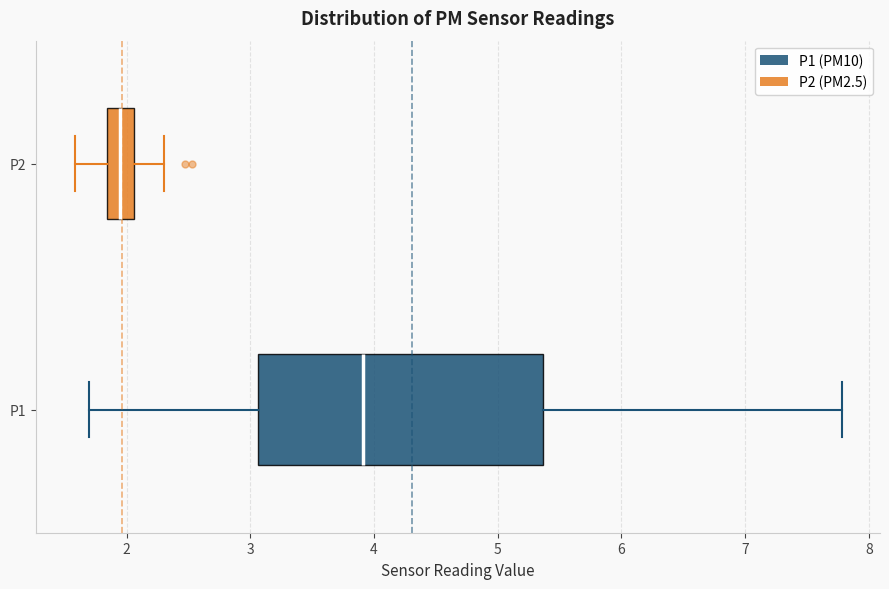

Reading bottom to top, read every box against the x-axis: the position of its median line, the range the box covers, and the ends of its whiskers. The values are not printed on the chart, so give them approximately, as read against the axis.

P1: median 3.9, box 3.1 to 5.4, whiskers 1.7 to 7.8
P2: median 2.0, box 1.8 to 2.1, whiskers 1.6 to 2.3